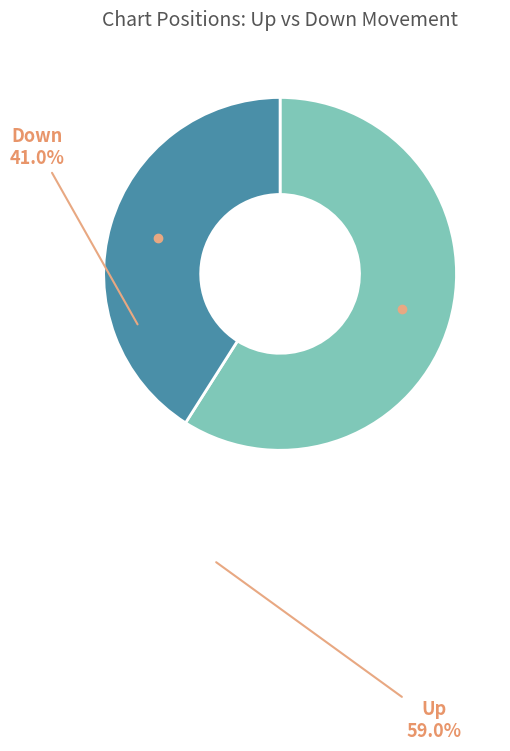

Does any single category account for the majority?

Yes